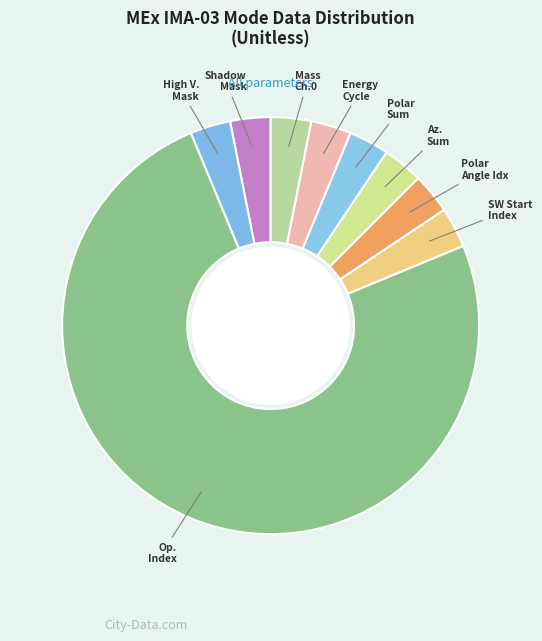

How many segments does this pie chart have?

9